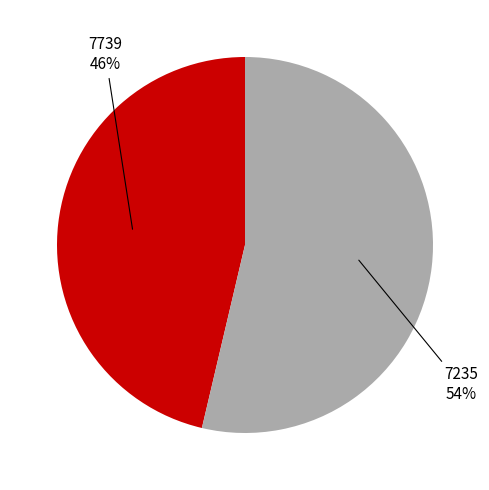

Is there any slice that represents more than half of the pie?

Yes